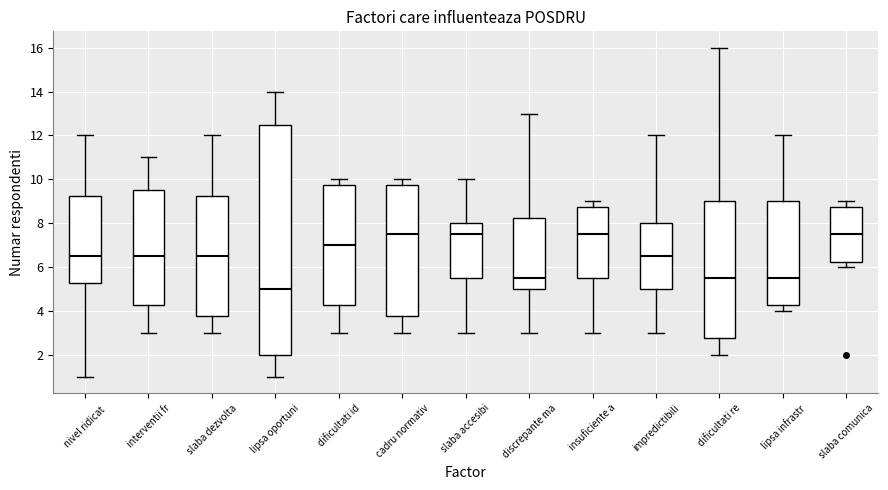

Comparing the boxes themselves (not the whiskers), which one is the tallest?

lipsa oportuni